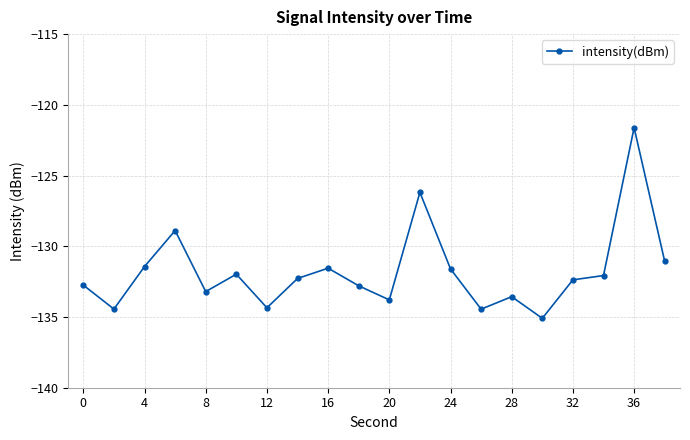

What is the average value?

-131.8